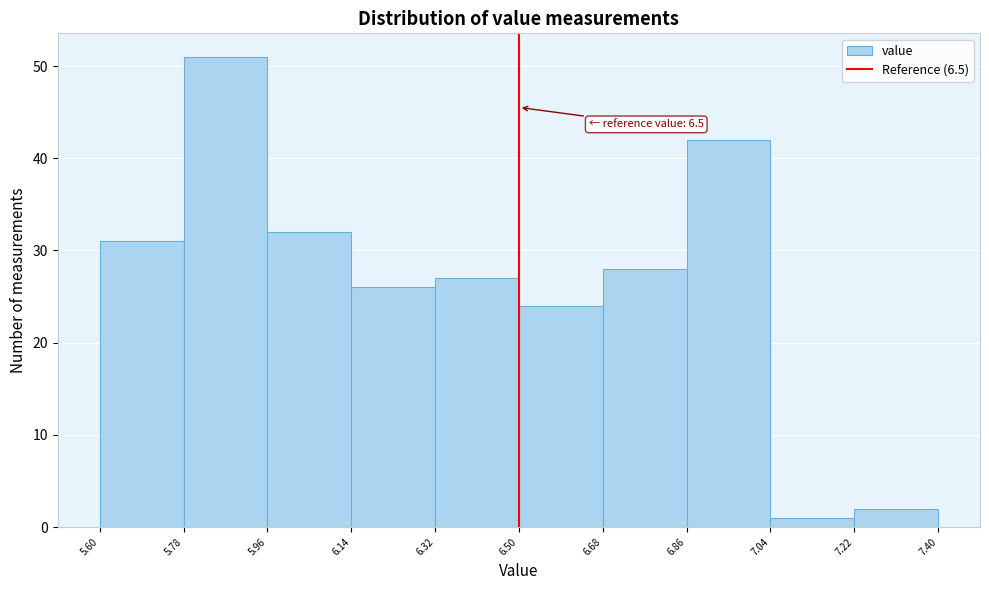

Over which range of the x-axis is the bar tallest?

5.78 to 5.96